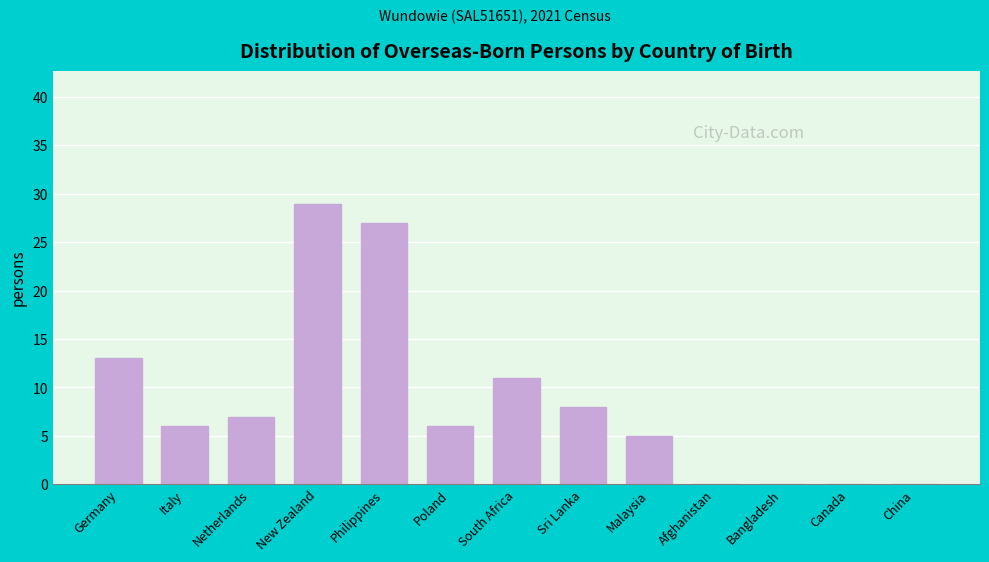

Reading left to right, what are all the values shown in this chart?

Germany=13	Italy=6	Netherlands=7	New Zealand=29	Philippines=27	Poland=6	South Africa=11	Sri Lanka=8	Malaysia=5	Afghanistan=0	Bangladesh=0	Canada=0	China=0